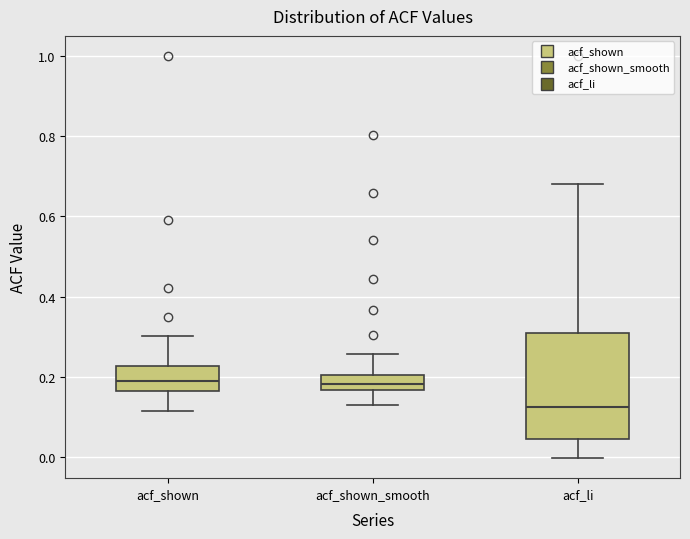

Reading left to right, read every box against the y-axis: the position of its median line, the range the box covers, and the ends of its whiskers. The values are not printed on the chart, so give them approximately, as read against the axis.

acf_shown: median 0.18, box 0.16 to 0.22, whiskers 0.12 to 0.30
acf_shown_smooth: median 0.18, box 0.16 to 0.20, whiskers 0.12 to 0.26
acf_li: median 0.12, box 0.04 to 0.30, whiskers 0.00 to 0.68